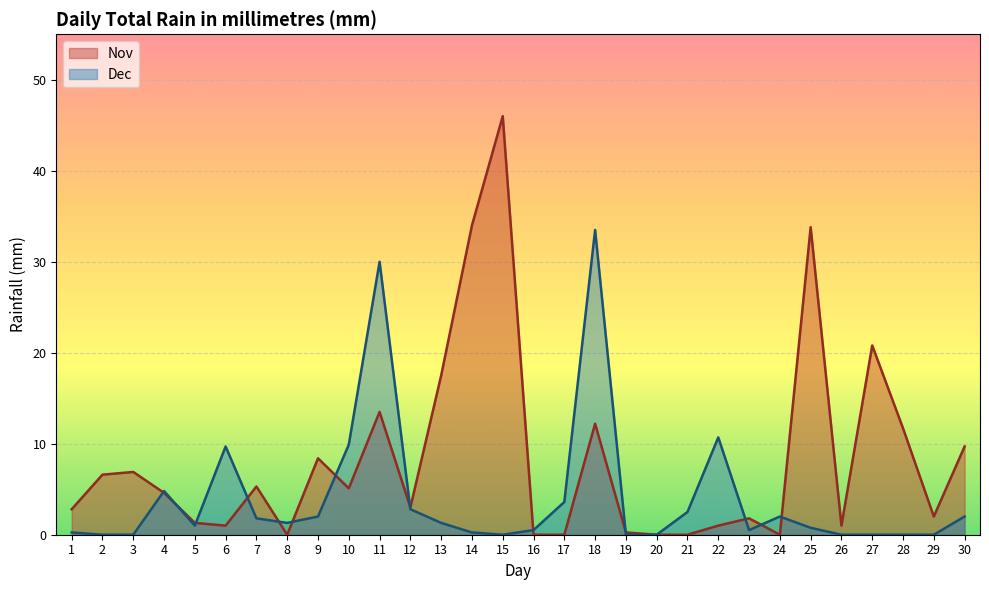

Where is the first local maximum for Nov?

3